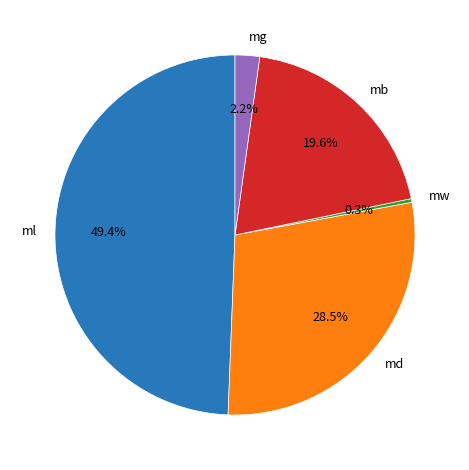

How much of the chart is everything except md?

71.5%